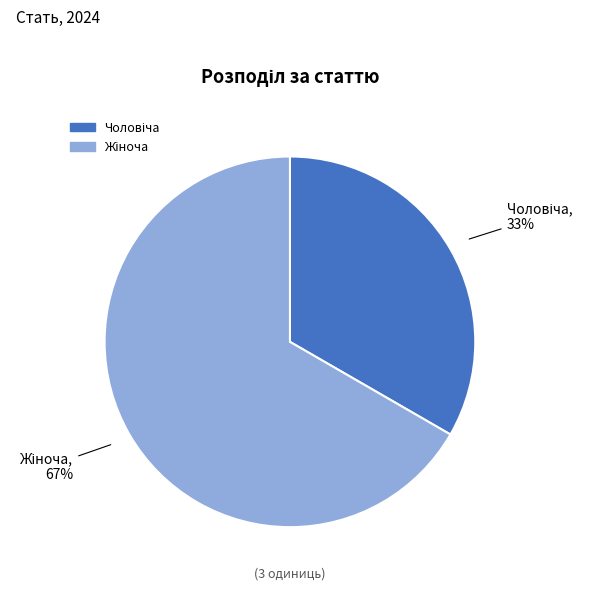

To the nearest percent, what is the average slice percentage?

50%